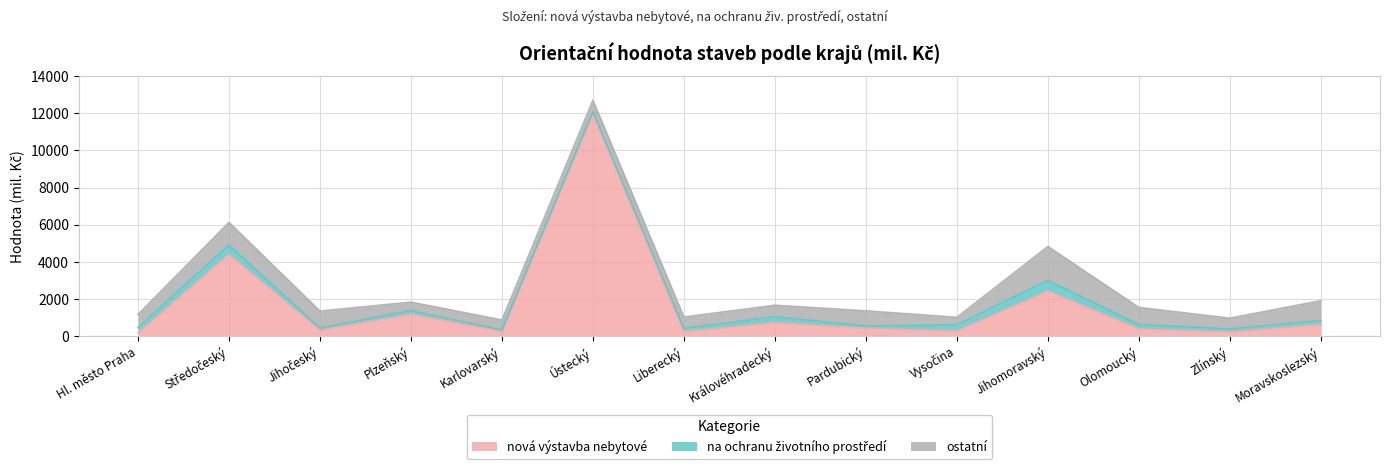

Between which two adjacent categories do na ochranu životního prostředí and nová výstavba nebytové first intersect?

Hl. město Praha and Středočeský